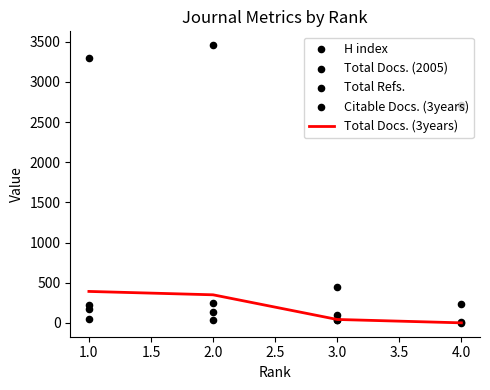

Which series has the widest spread of Y values?

Total Refs.